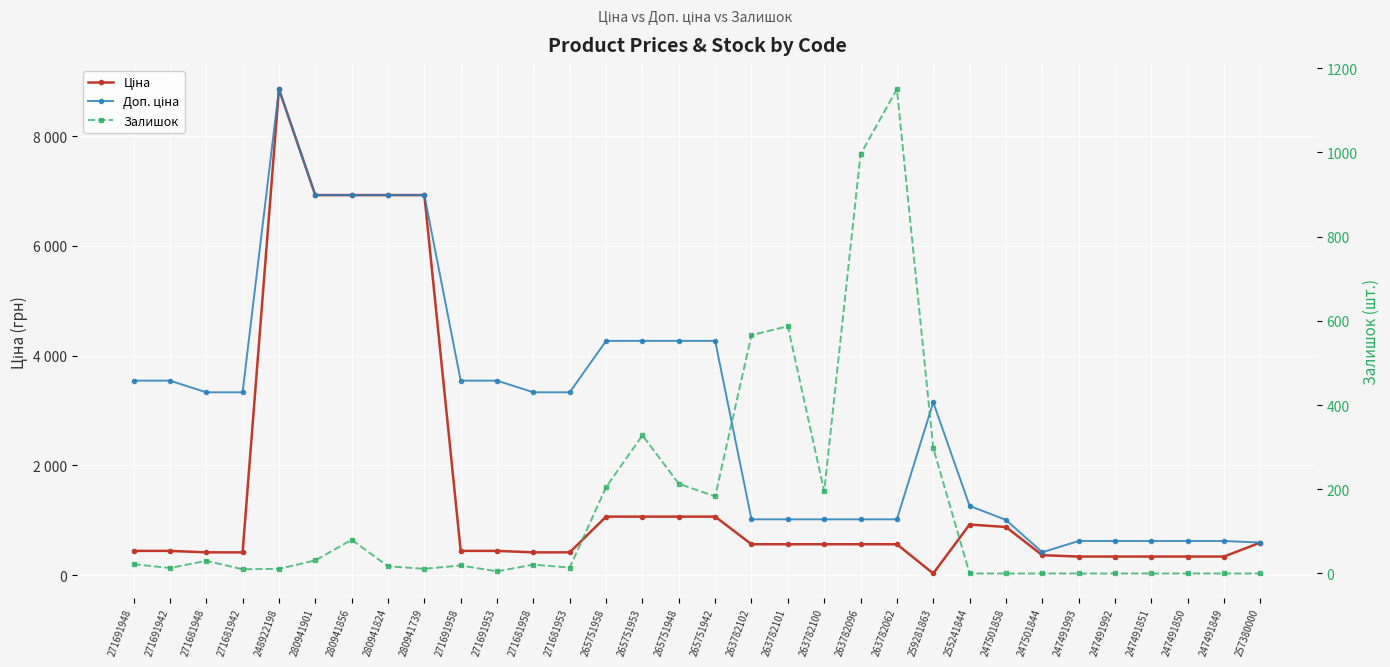

Where is the first local minimum for Ціна?

259281863